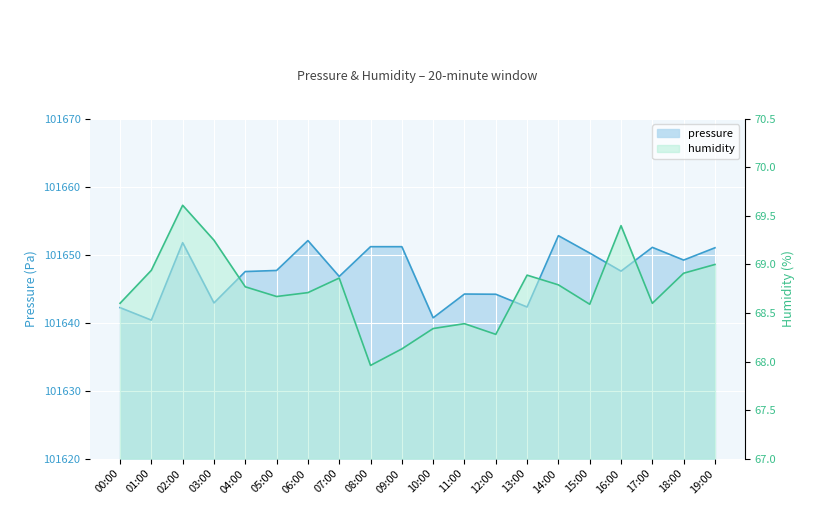

Is it true that humidity equals 68.9 at 18:00?

True